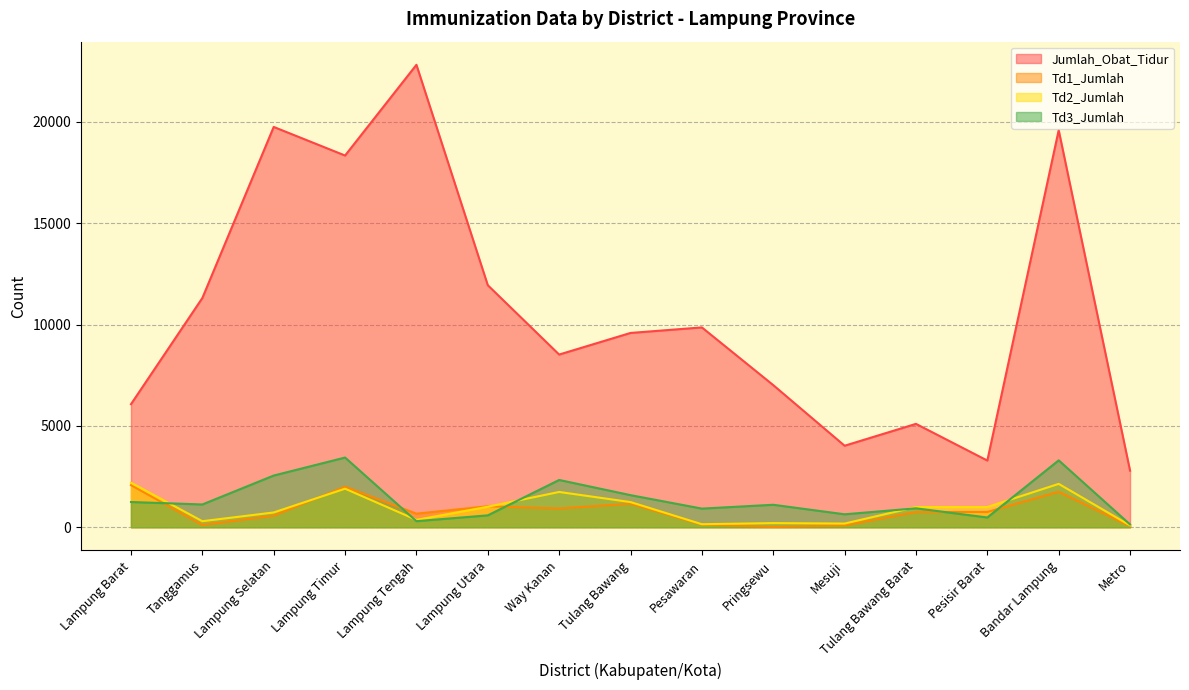

At how many categories does at least one series exceed 22420?

1